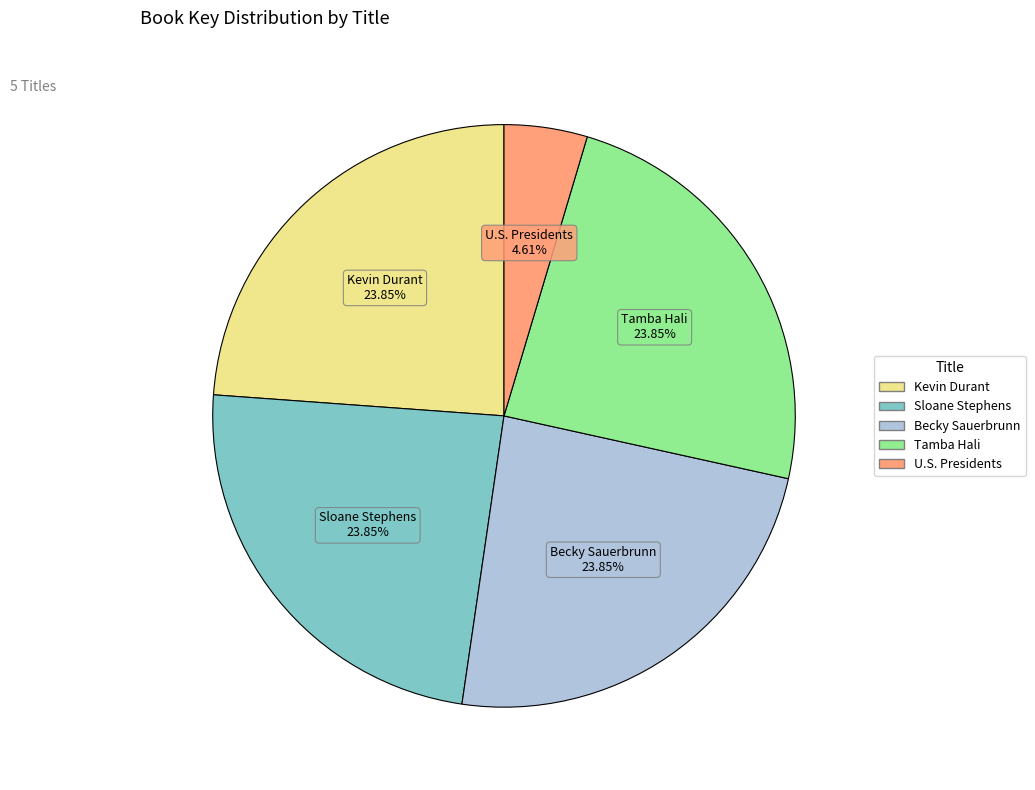

Which slice is the smallest?

U.S. Presidents